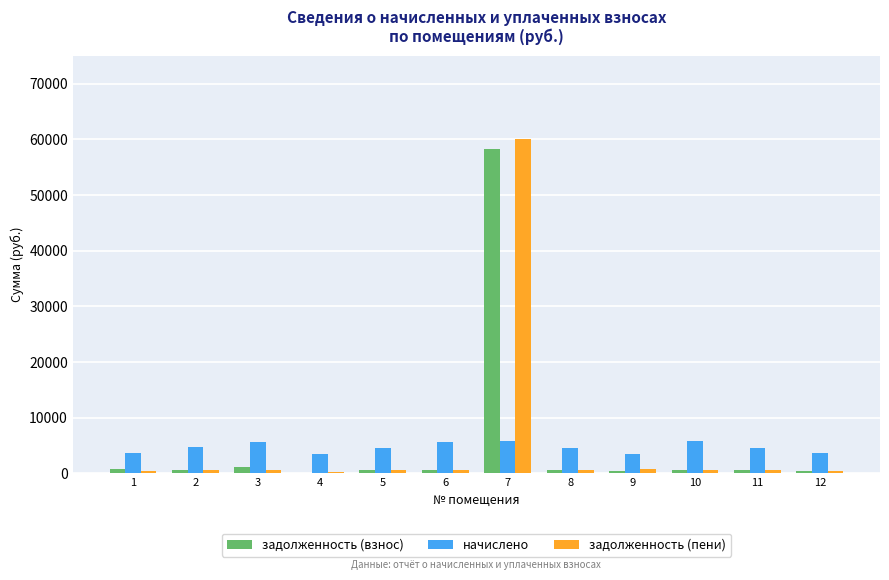

Which series changed the most between 4 and 7?

задолженность (пени)